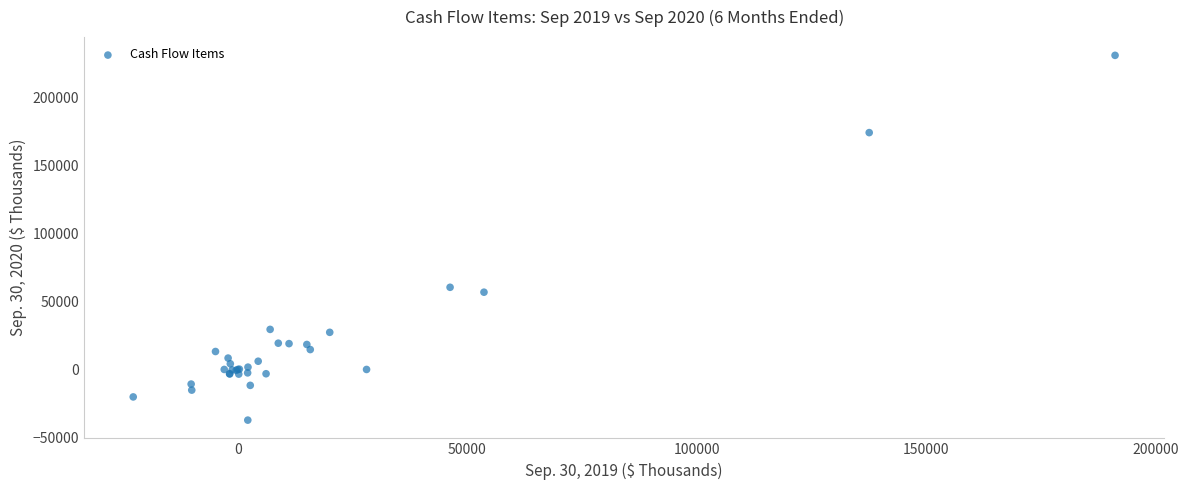

What Y value in the scatter plot is closest to 96747?

60348